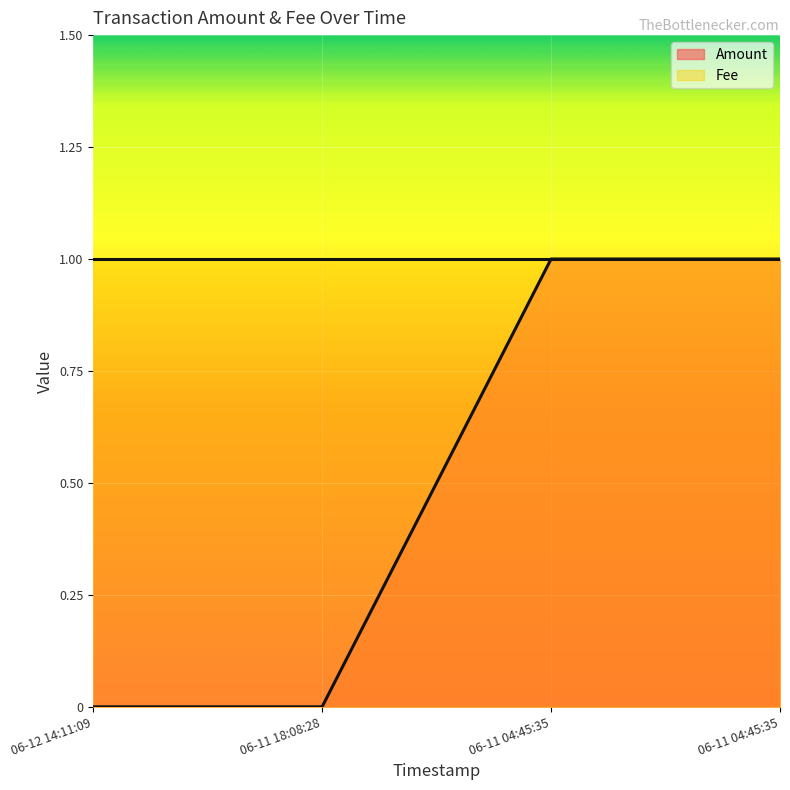

What is the total value across all series at 06-11 04:45:35?

2